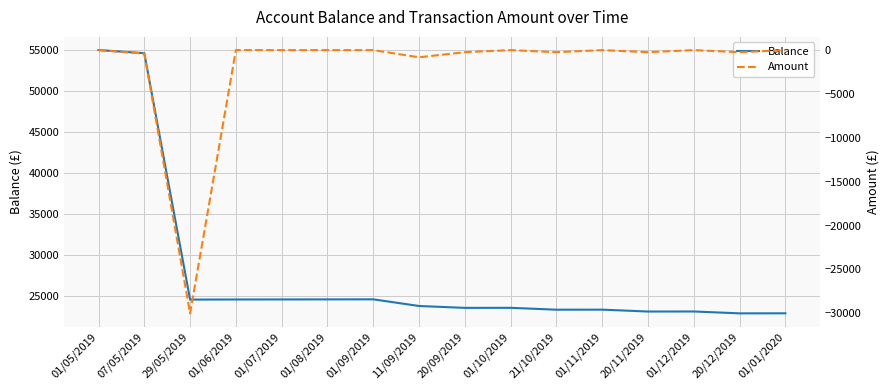

What is the label of the 16th point from the right?

01/05/2019